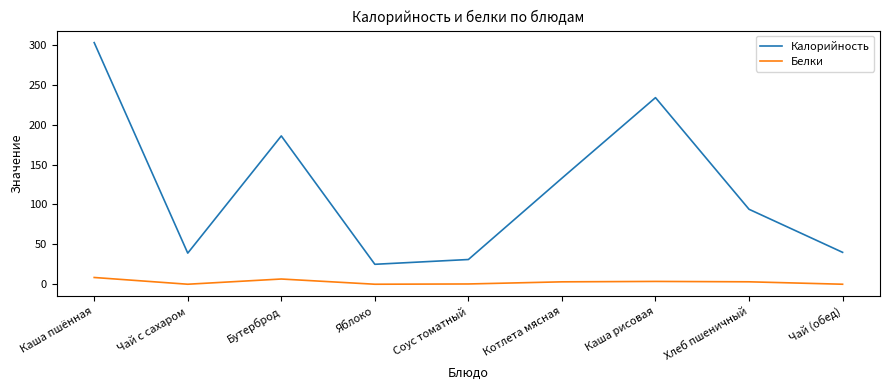

Which category has the highest value in the Калорийность series?

Каша пшённая